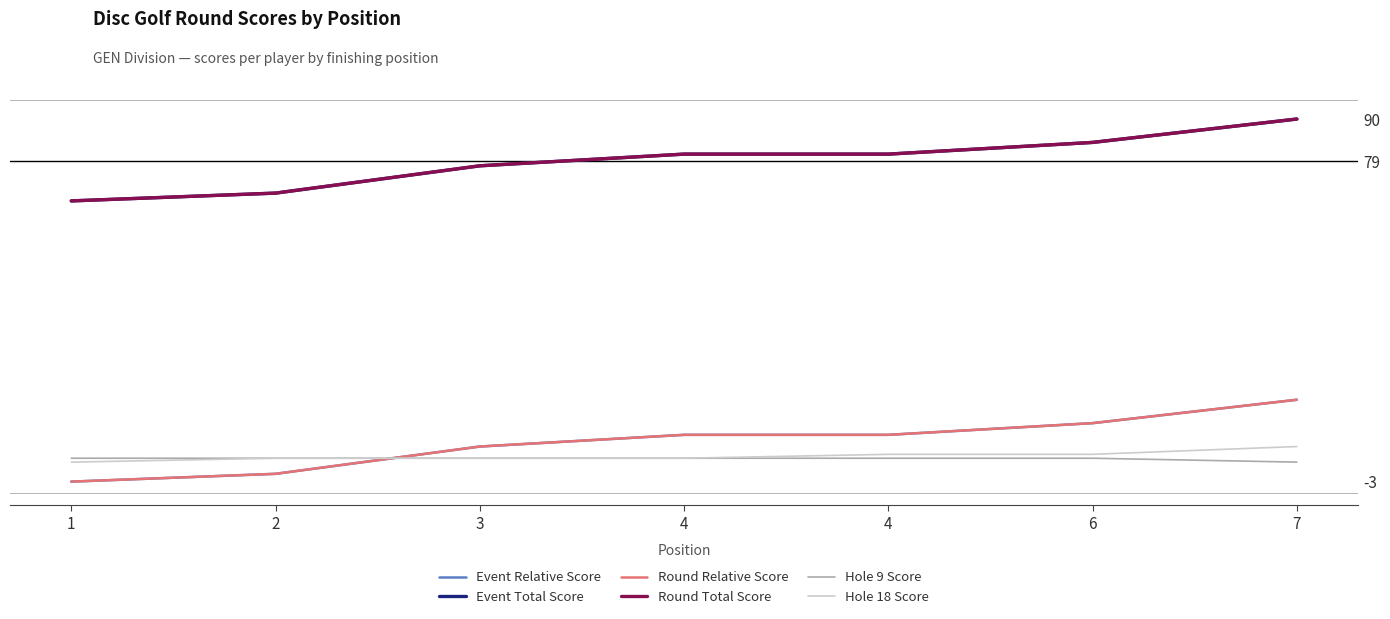

Rank the series at 4 from highest to lowest value.

Event Total Score, Round Total Score, Event Relative Score, Round Relative Score, Hole 9 Score, Hole 18 Score